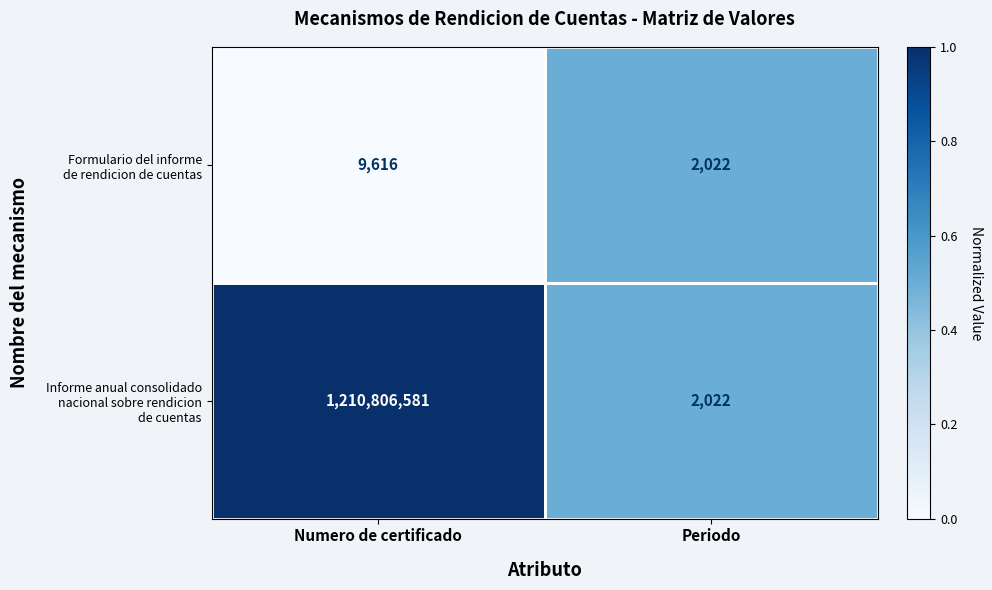

What is the greatest value displayed?

1210806581